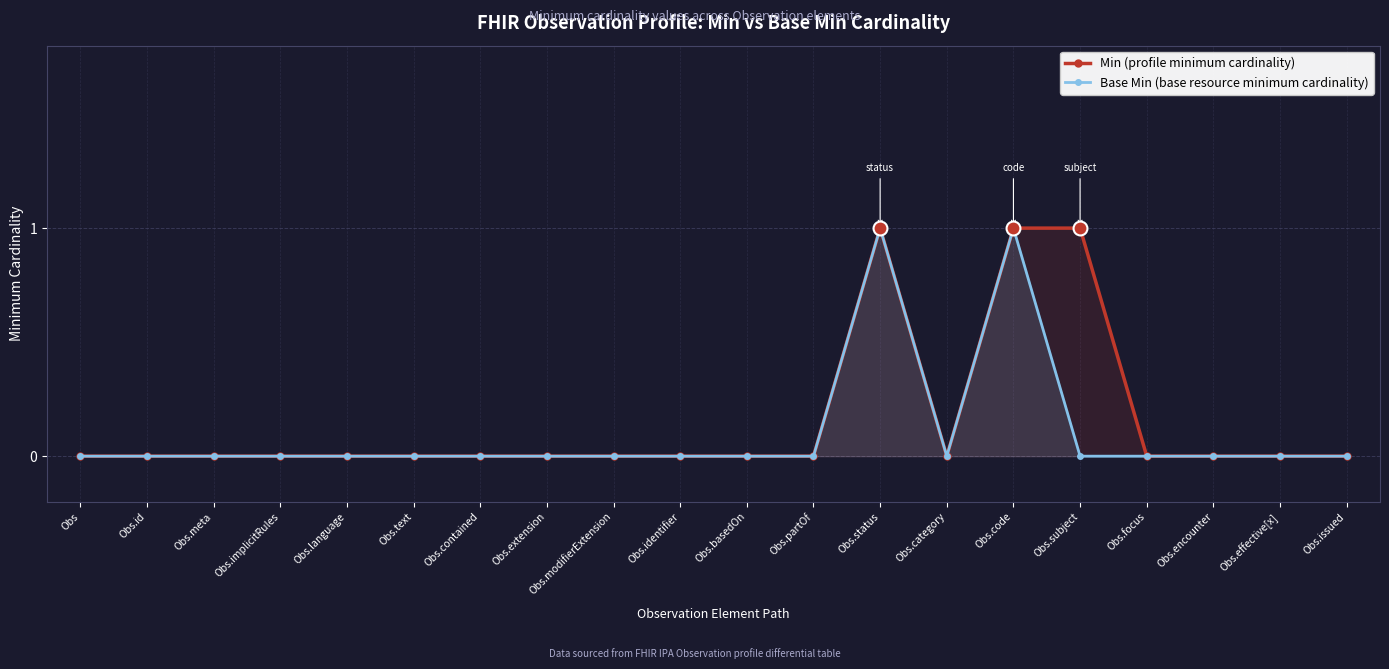

Which has a higher value, Obs.basedOn or Obs.encounter?

Obs.basedOn